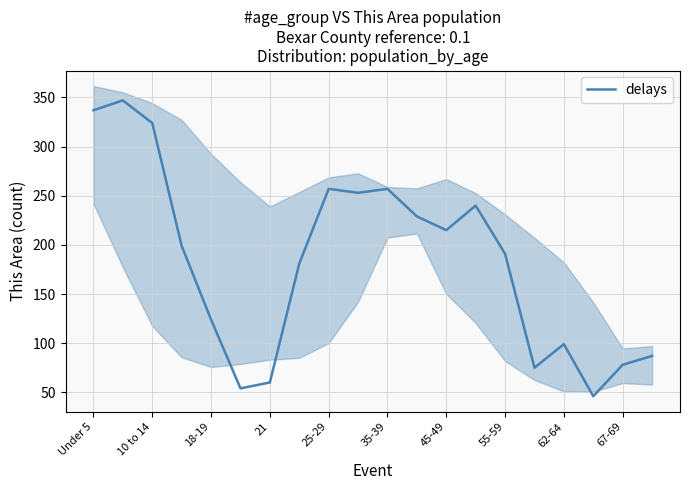

What is the minimum value for delays?

46